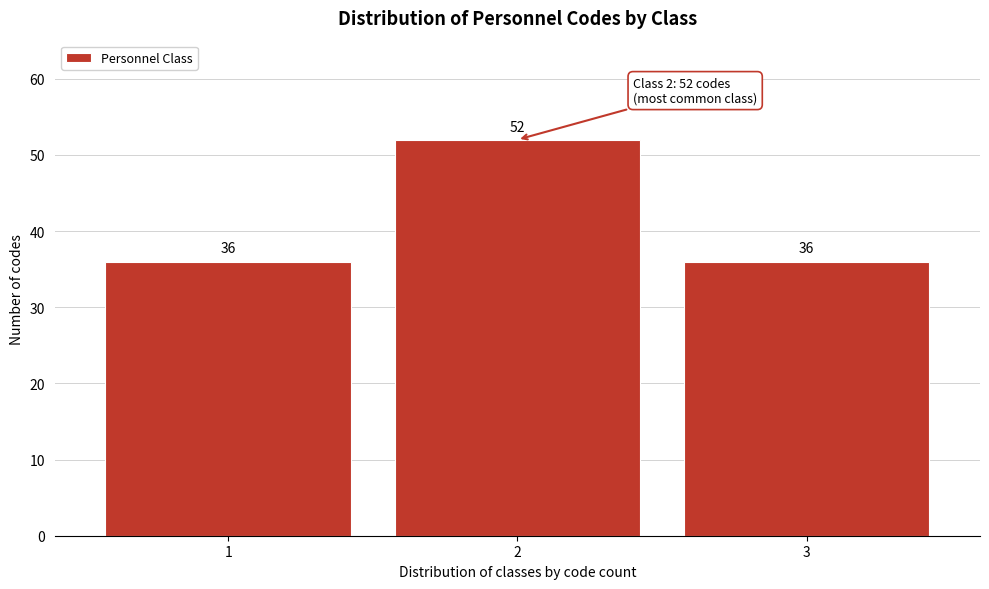

Reading left to right, extract all data points from this chart.

36	52	36